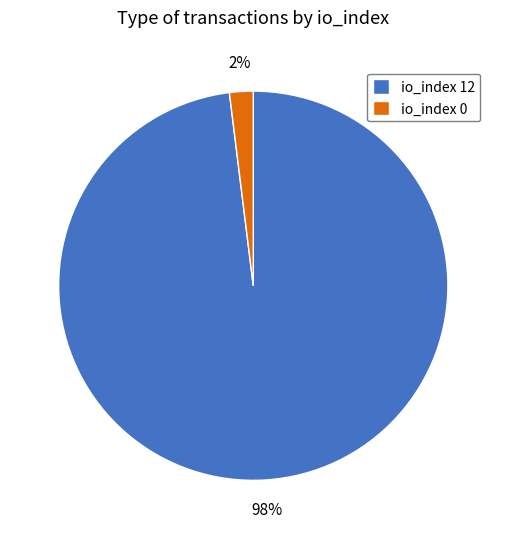

To the nearest percent, what is the average slice percentage?

50%